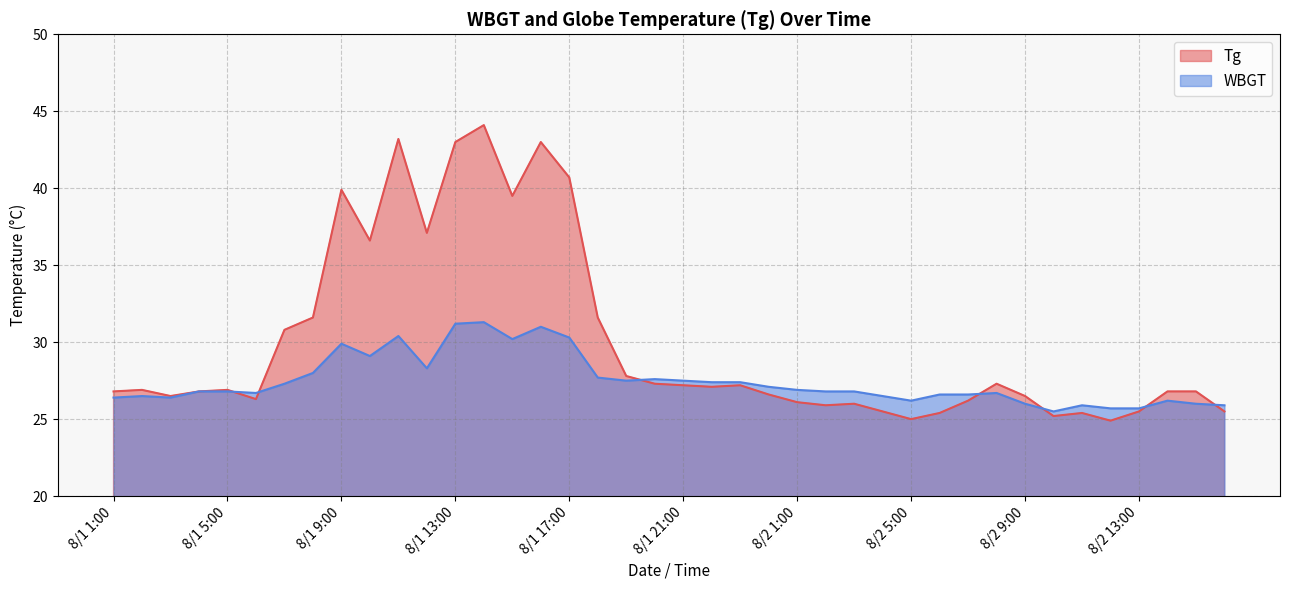

Reading left to right, extract all data points from this chart.

Tg: 8/1 1:00=26.8	8/1 2:00=26.9	8/1 3:00=26.5	8/1 4:00=26.8	8/1 5:00=26.9	8/1 6:00=26.3	8/1 7:00=30.8	8/1 8:00=31.6	8/1 9:00=39.9	8/1 10:00=36.6	8/1 11:00=43.2	8/1 12:00=37.1	8/1 13:00=43.0	8/1 14:00=44.1	8/1 15:00=39.5	8/1 16:00=43.0	8/1 17:00=40.7	8/1 18:00=31.6	8/1 19:00=27.8	8/1 20:00=27.3	8/1 21:00=27.2	8/1 22:00=27.1	8/1 23:00=27.2	8/1 24:00=26.6	8/2 1:00=26.1	8/2 2:00=25.9	8/2 3:00=26.0	8/2 4:00=25.5	8/2 5:00=25.0	8/2 6:00=25.4	8/2 7:00=26.2	8/2 8:00=27.3	8/2 9:00=26.5	8/2 10:00=25.2	8/2 11:00=25.4	8/2 12:00=24.9	8/2 13:00=25.5	8/2 14:00=26.8	8/2 15:00=26.8	8/2 16:00=25.5
WBGT: 8/1 1:00=26.4	8/1 2:00=26.5	8/1 3:00=26.4	8/1 4:00=26.8	8/1 5:00=26.8	8/1 6:00=26.7	8/1 7:00=27.3	8/1 8:00=28.0	8/1 9:00=29.9	8/1 10:00=29.1	8/1 11:00=30.4	8/1 12:00=28.3	8/1 13:00=31.2	8/1 14:00=31.3	8/1 15:00=30.2	8/1 16:00=31.0	8/1 17:00=30.3	8/1 18:00=27.7	8/1 19:00=27.5	8/1 20:00=27.6	8/1 21:00=27.5	8/1 22:00=27.4	8/1 23:00=27.4	8/1 24:00=27.1	8/2 1:00=26.9	8/2 2:00=26.8	8/2 3:00=26.8	8/2 4:00=26.5	8/2 5:00=26.2	8/2 6:00=26.6	8/2 7:00=26.6	8/2 8:00=26.7	8/2 9:00=26.0	8/2 10:00=25.5	8/2 11:00=25.9	8/2 12:00=25.7	8/2 13:00=25.7	8/2 14:00=26.2	8/2 15:00=26.0	8/2 16:00=25.9